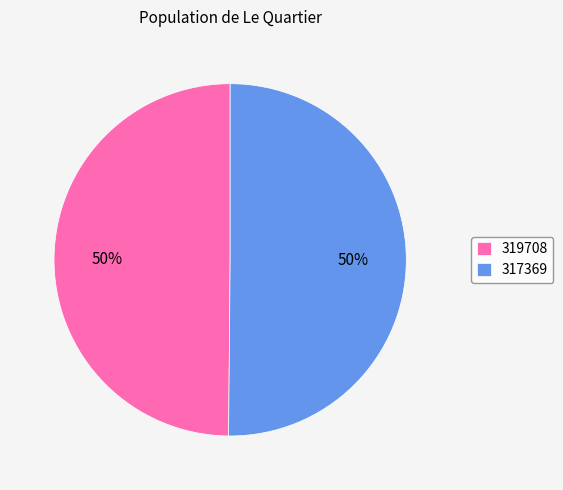

Do 317369 and 319708 together represent more than half of the pie?

Yes